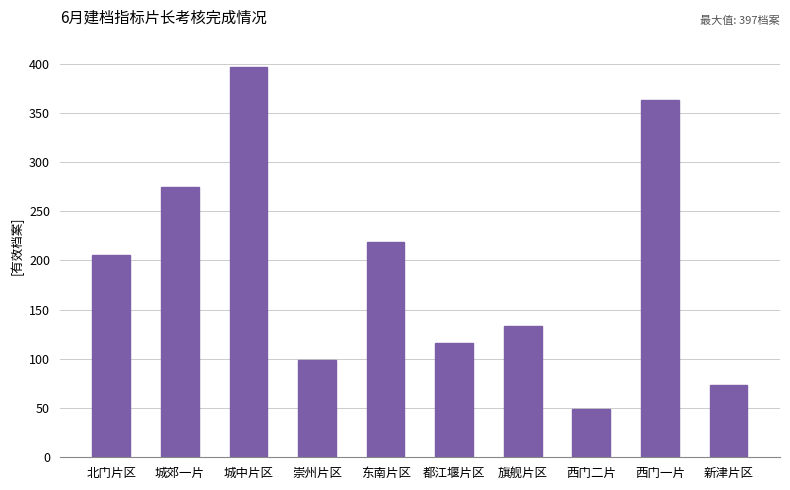

List the labels in order of value, smallest first.

西门二片, 新津片区, 崇州片区, 都江堰片区, 旗舰片区, 北门片区, 东南片区, 城郊一片, 西门一片, 城中片区